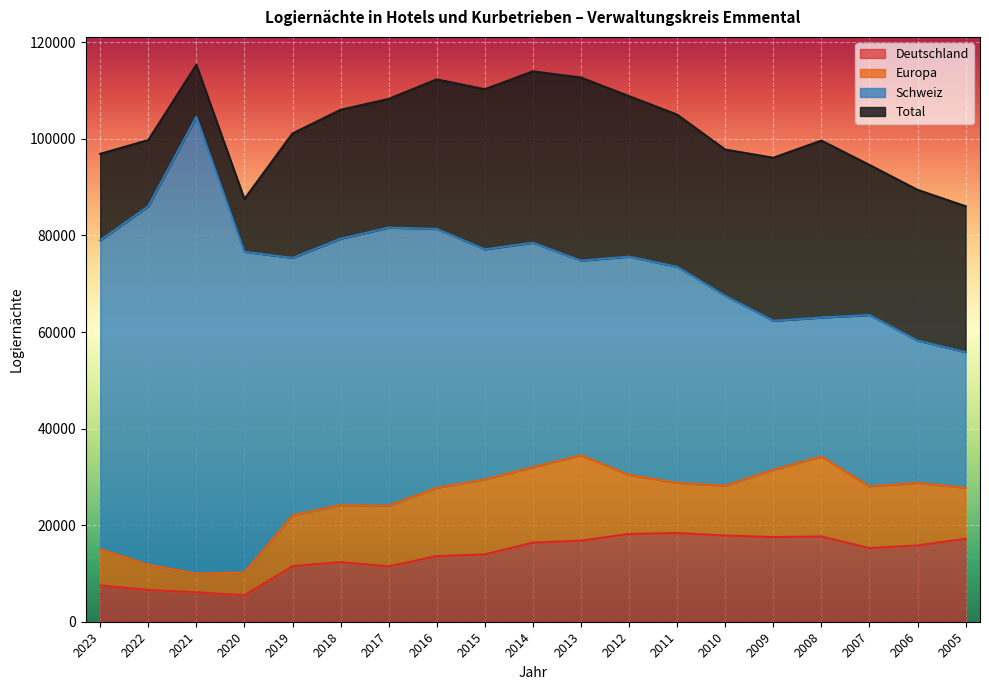

Reading left to right, what are all the values shown in this chart?

Total: 2023=96904	2022=99765	2021=115362	2020=87565	2019=101132	2018=106030	2017=108286	2016=112333	2015=110288	2014=113993	2013=112708	2012=108859	2011=105040	2010=97794	2009=96101	2008=99657	2007=94616	2006=89458	2005=86065
Schweiz: 2023=78984	2022=86056	2021=104588	2020=76621	2019=75356	2018=79324	2017=81626	2016=81357	2015=77126	2014=78492	2013=74785	2012=75624	2011=73512	2010=67522	2009=62324	2008=62993	2007=63522	2006=58225	2005=55826
Europa: 2023=15026	2022=11784	2021=9954	2020=10214	2019=22052	2018=24163	2017=24033	2016=27724	2015=29474	2014=32006	2013=34479	2012=30411	2011=28753	2010=28176	2009=31469	2008=34206	2007=28023	2006=28766	2005=27731
Deutschland: 2023=7524	2022=6572	2021=6096	2020=5464	2019=11495	2018=12359	2017=11462	2016=13594	2015=13949	2014=16378	2013=16799	2012=18179	2011=18380	2010=17853	2009=17538	2008=17658	2007=15248	2006=15802	2005=17188